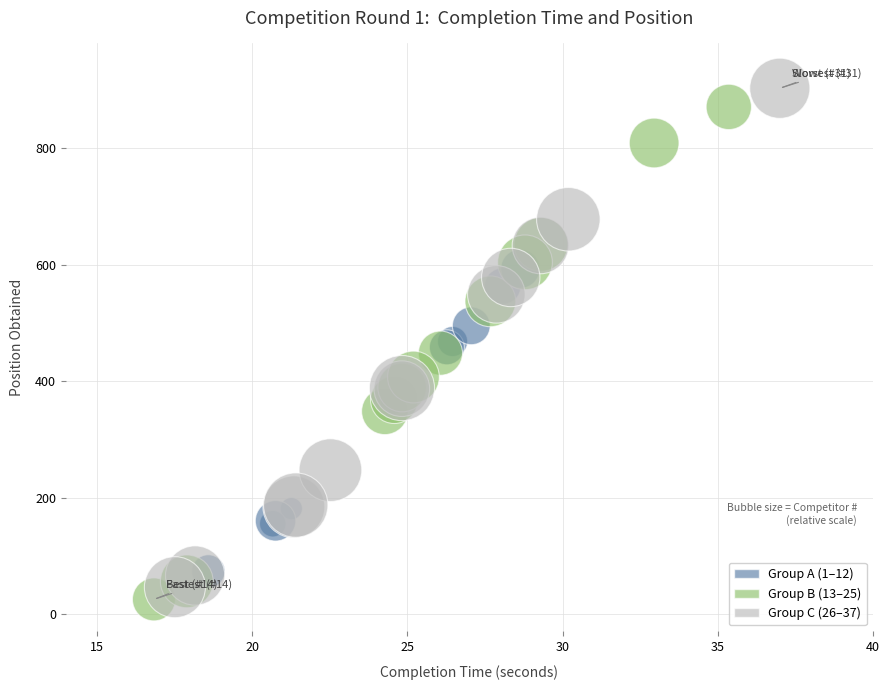

What are all the series names shown in the legend?

Group A (1–12), Group B (13–25), Group C (26–37)